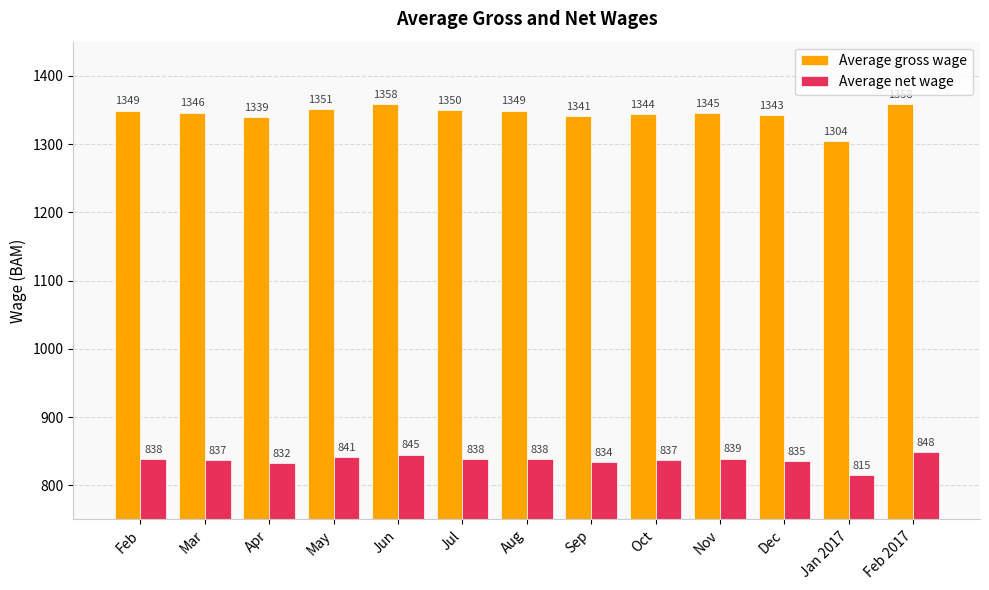

Reading left to right, transcribe all the data shown in this chart.

Average gross wage: 1349	1346	1339	1351	1358	1350	1349	1341	1344	1345	1343	1304	1358
Average net wage: 838	837	832	841	845	838	838	834	837	839	835	815	848